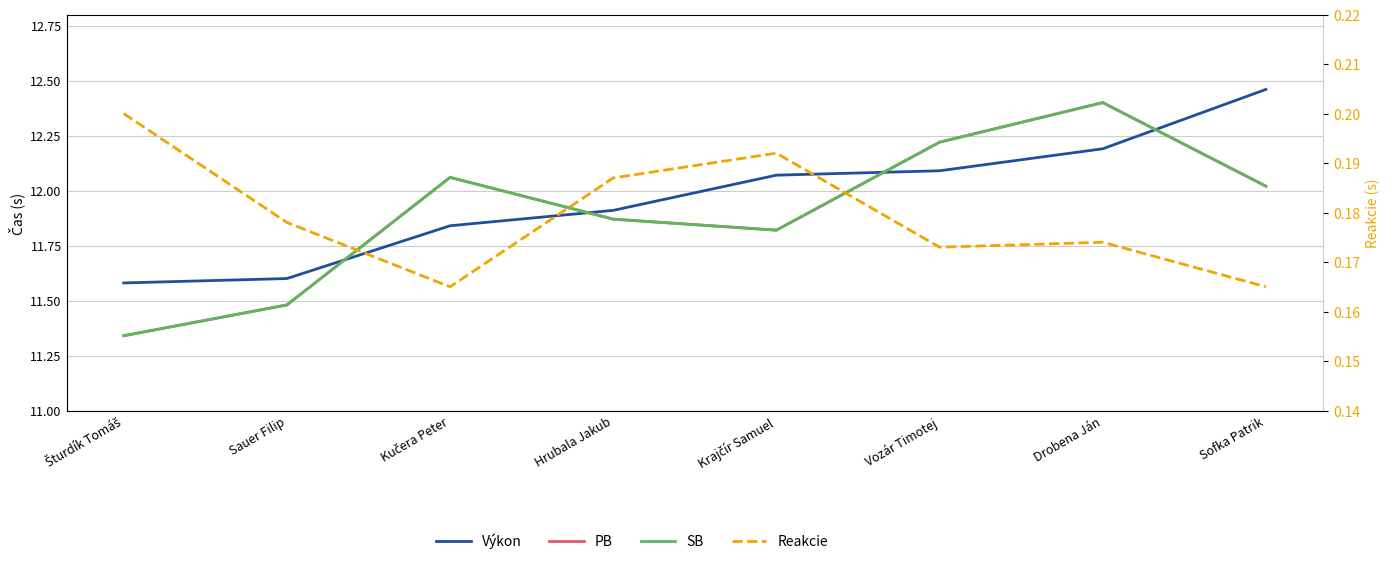

Does the chart display data point markers on the line(s)?

No